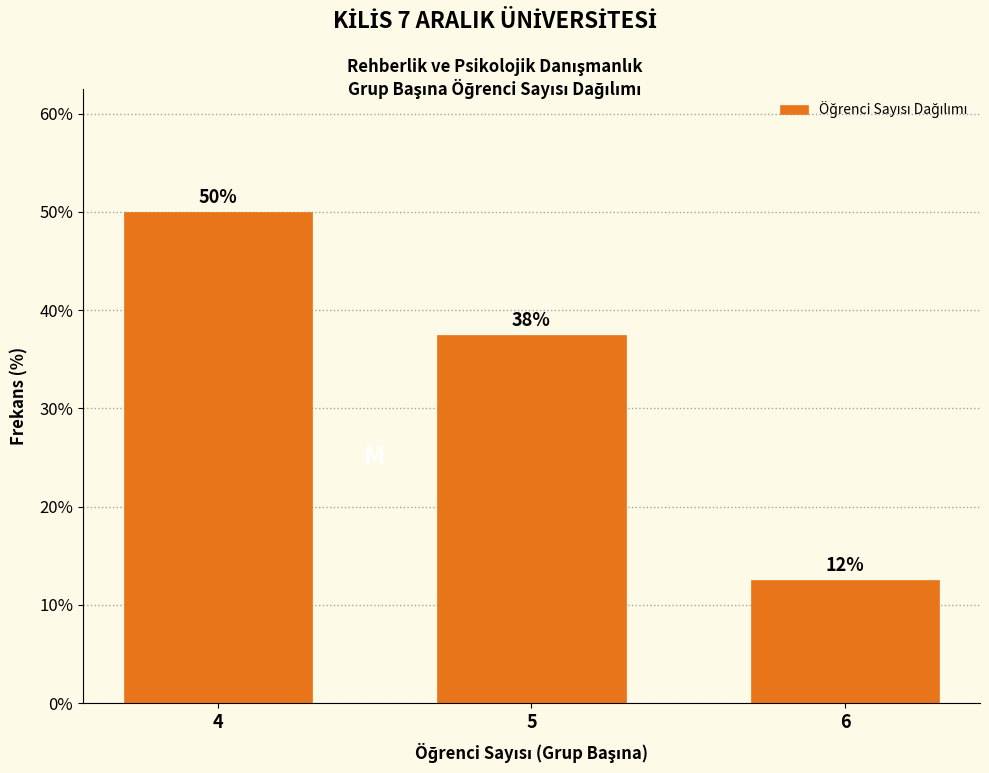

How many bars are there in total?

3